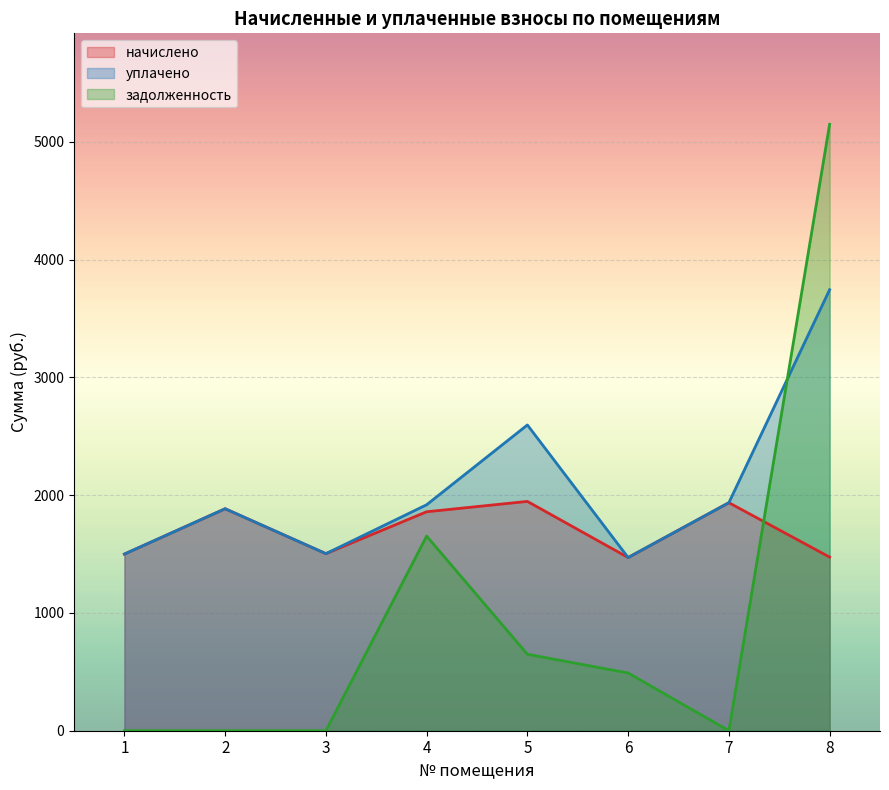

List the labels in order of задолженность value, smallest first.

1, 2, 3, 7, 6, 5, 4, 8